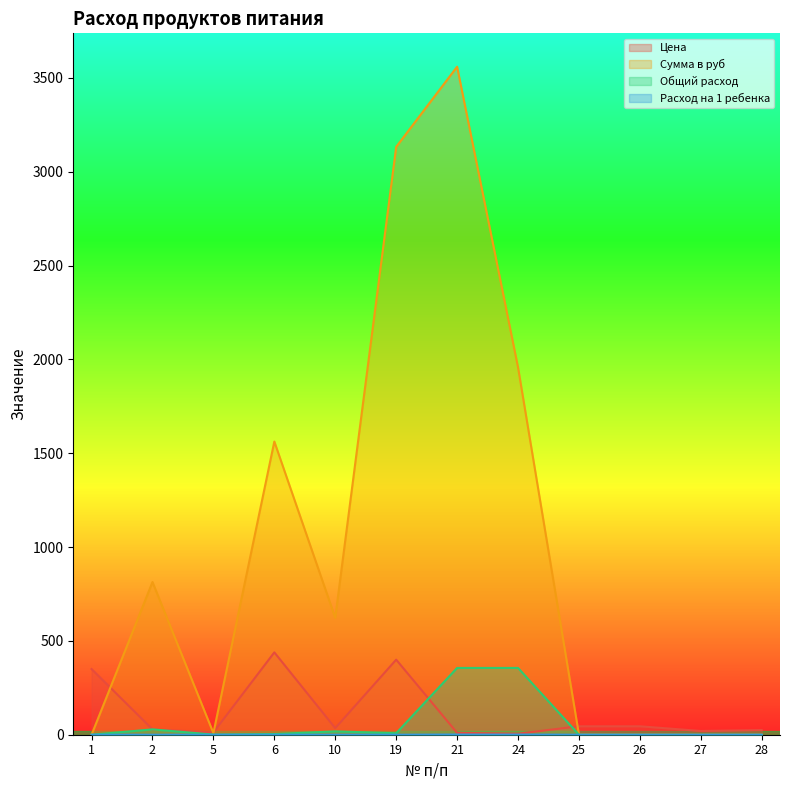

True or false: Цена has a value of 15.8 at 21.

False